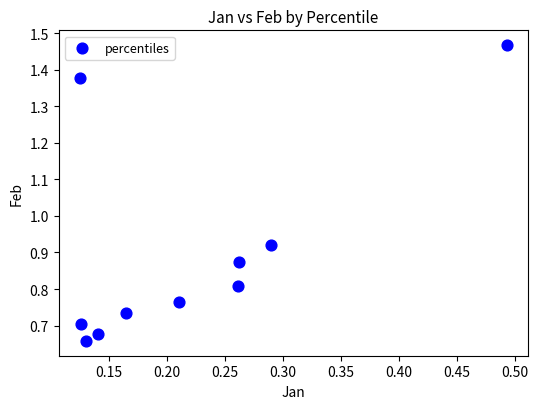

What is the range of X values (max minus min)?

0.4